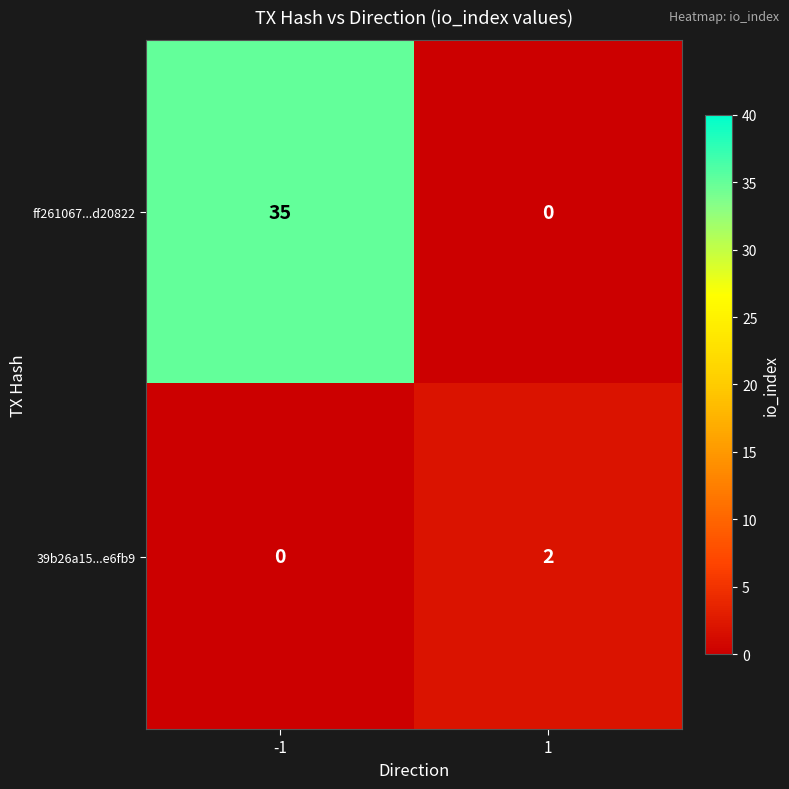

Reading left to right, extract all data points from this chart.

ff261067...d20822: -1=35	1=0
39b26a15...e6fb9: -1=0	1=2